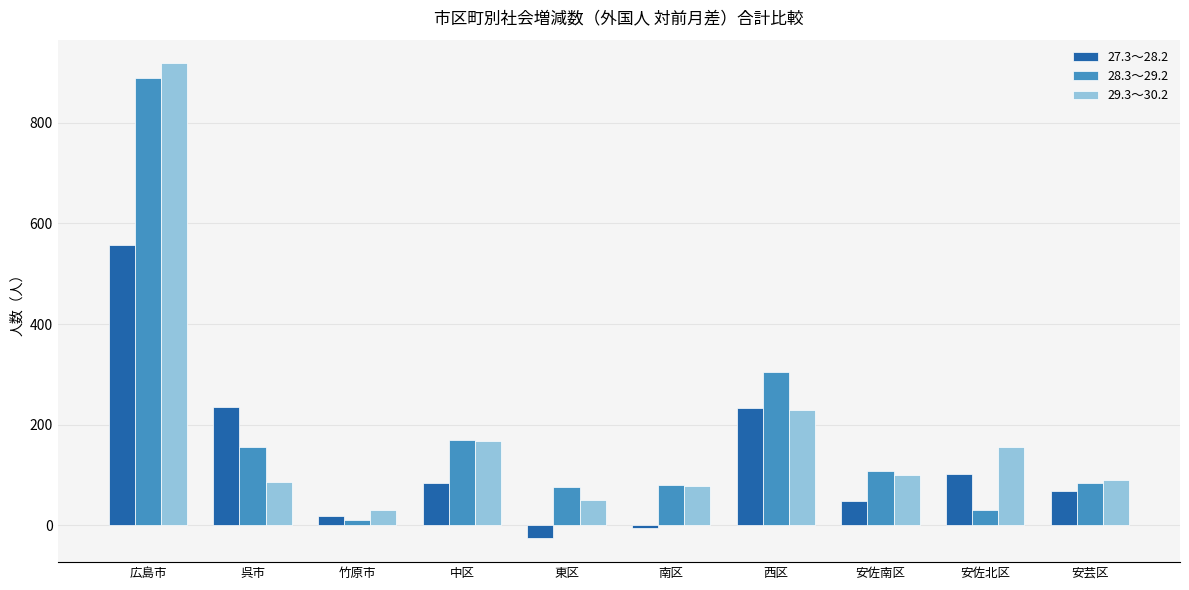

Does the chart contain stacked bars?

No